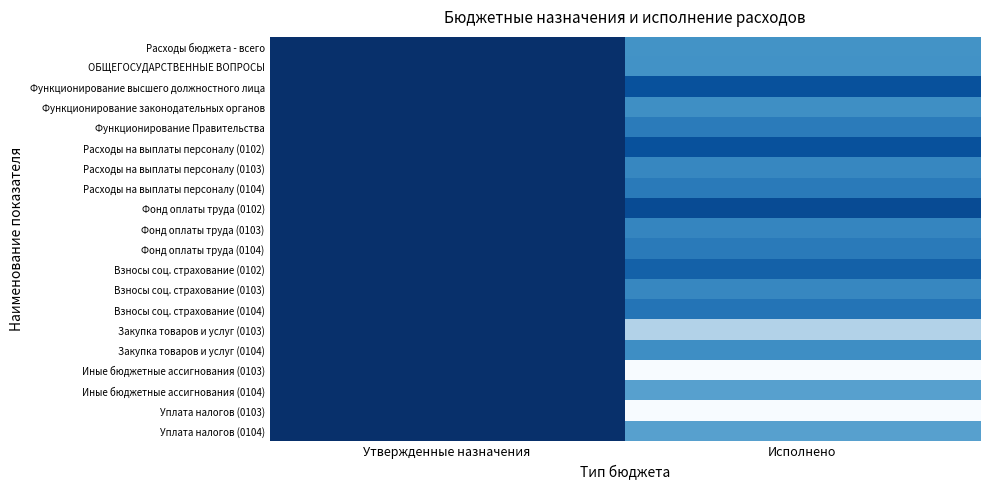

Is it true that Уплата налогов (0104) equals 0.2 at Утвержденные назначения?

False